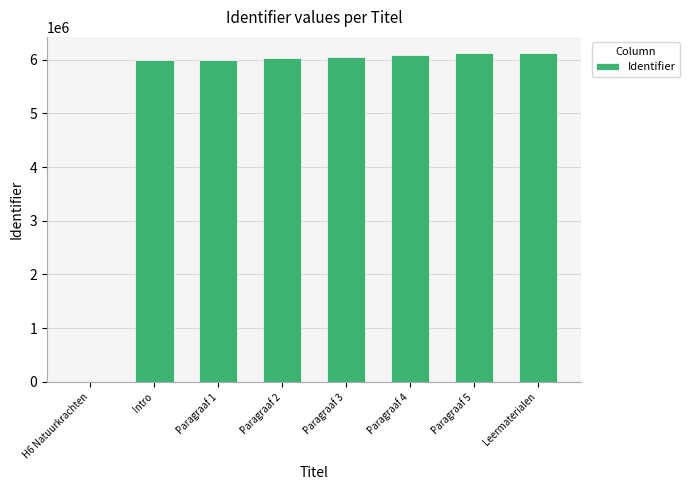

What is the sum of all values?

42382576